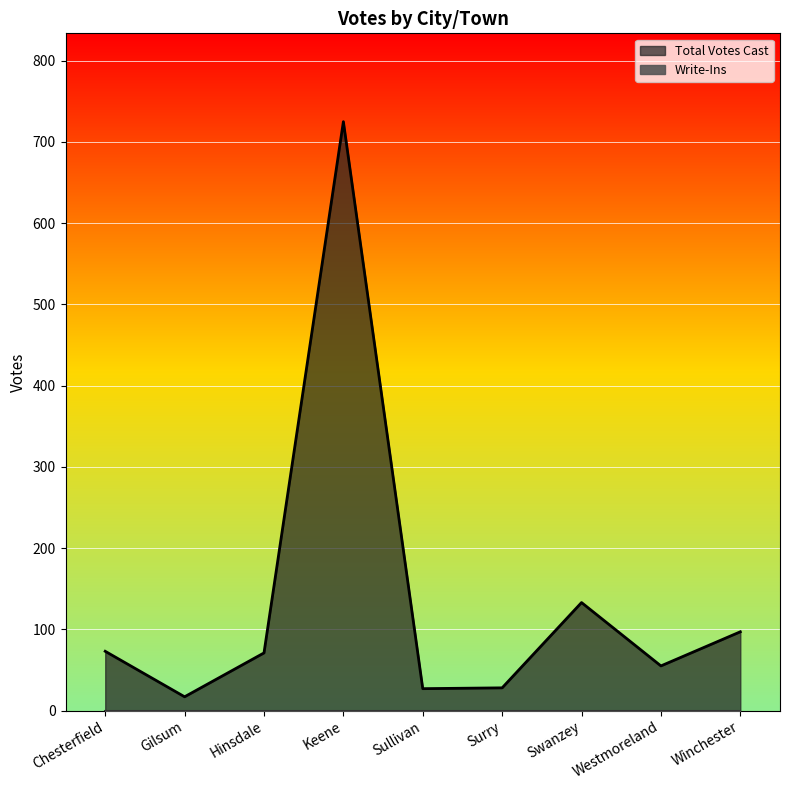

What is the approximate value at Keene?

725